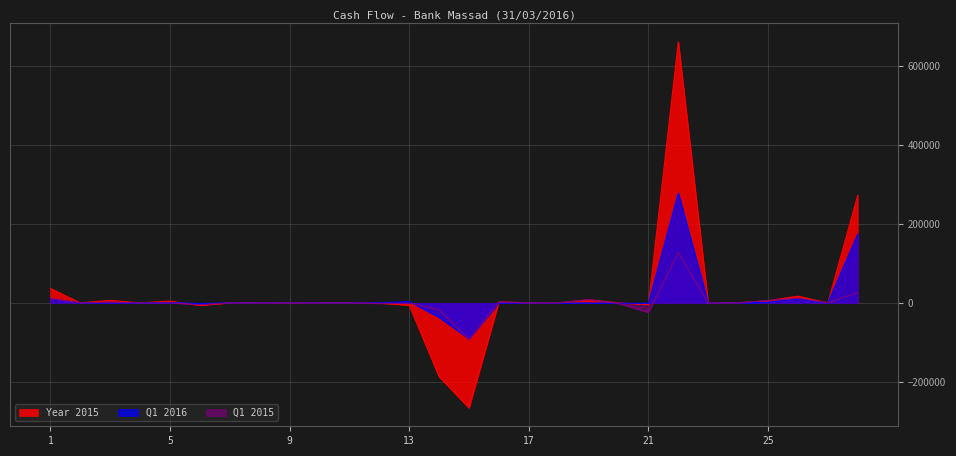

Is the value of Year 2015 at 17 greater than the value of Q1 2015 at 4?

No